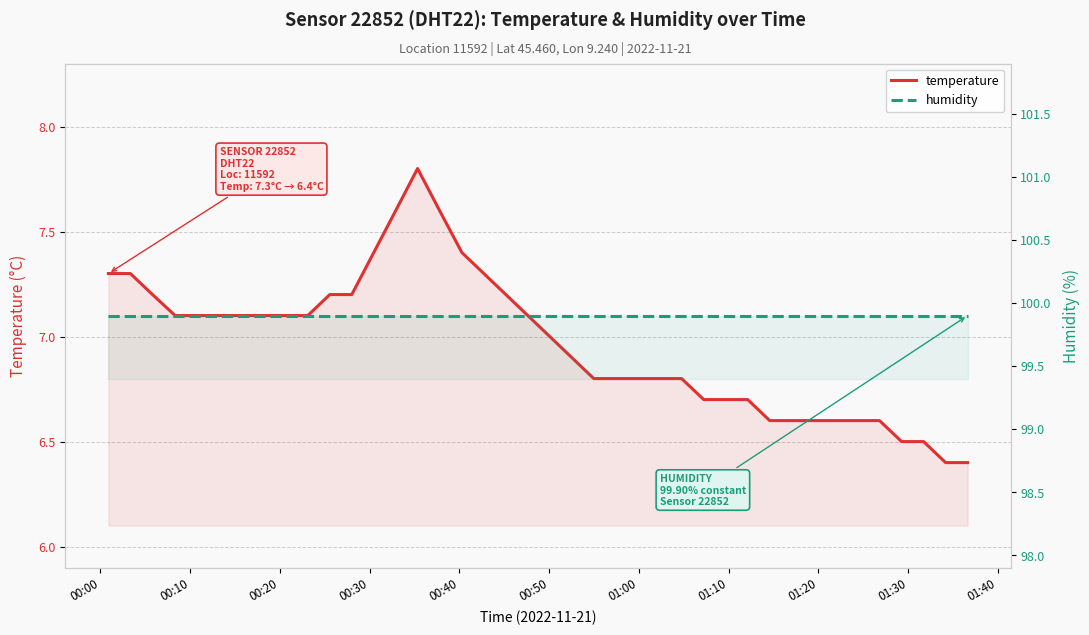

Does the chart have visible grid lines?

Yes